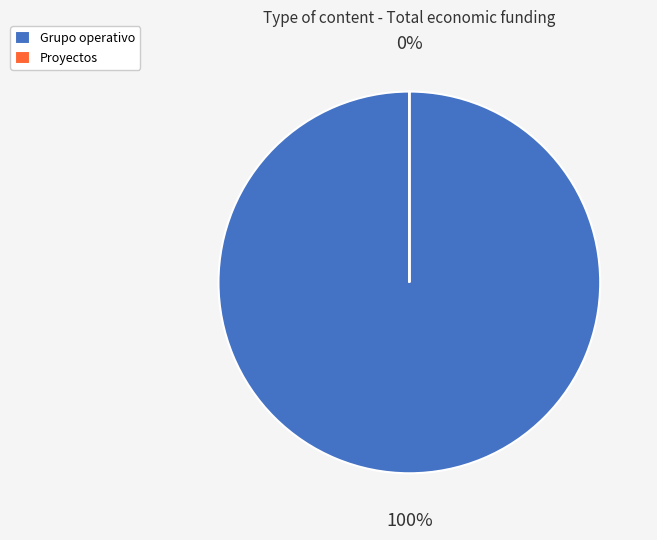

Which slice is the smallest?

Proyectos